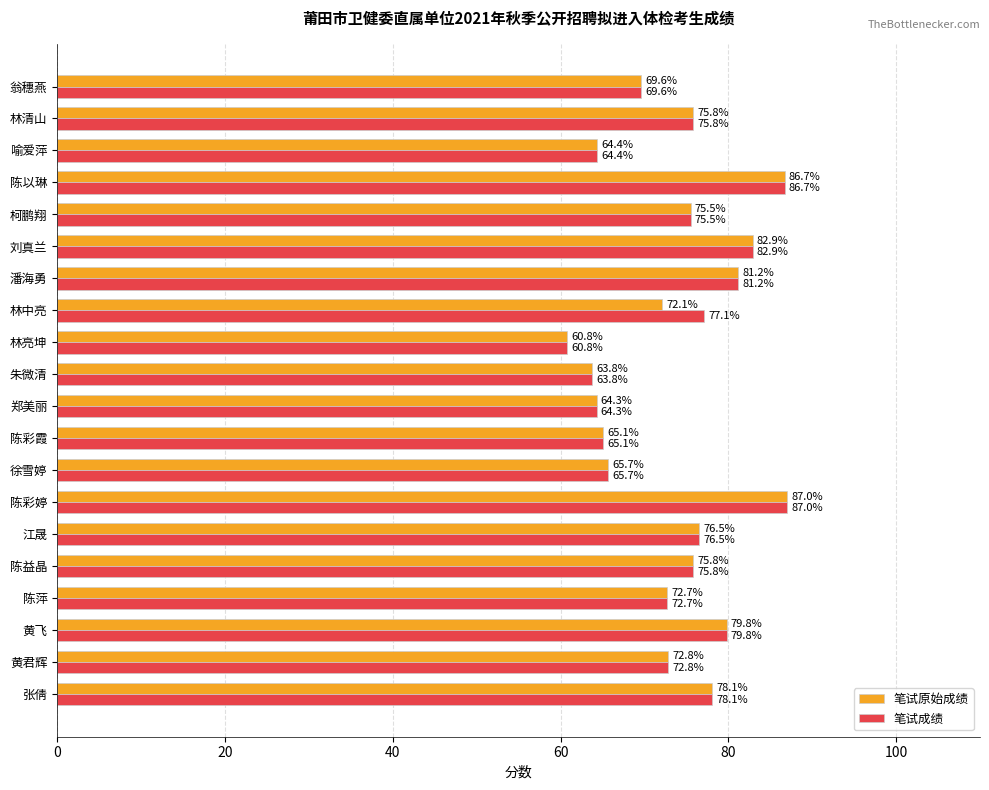

Which series has the largest total across all categories?

笔试成绩